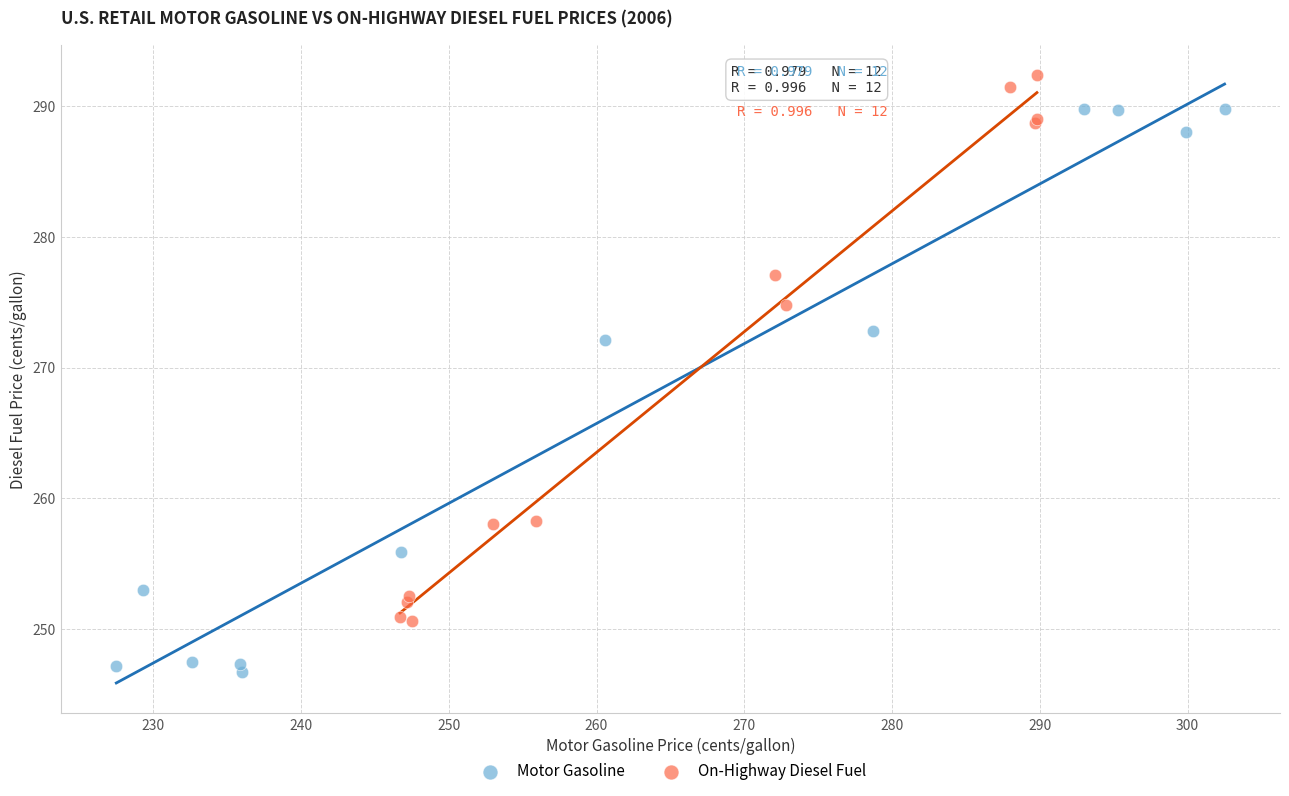

Which series reaches the minimum Y coordinate?

Motor Gasoline